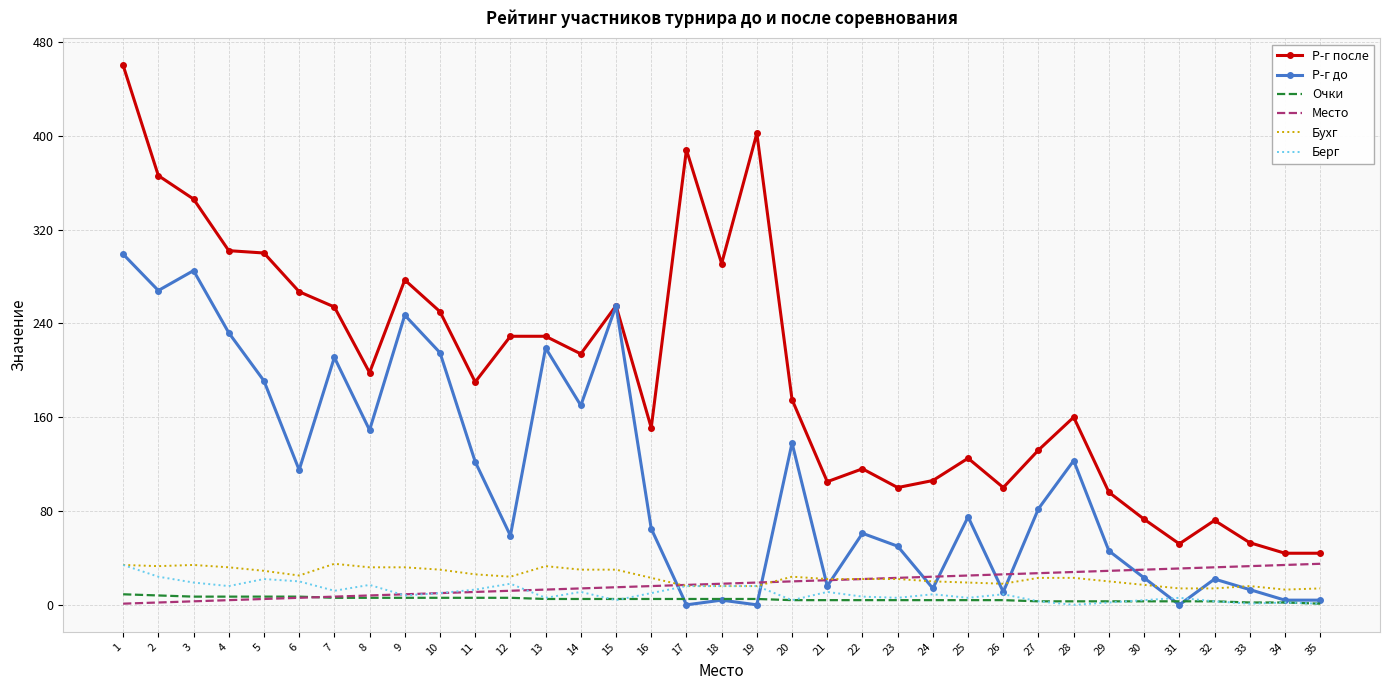

How many series are shown in this chart?

6